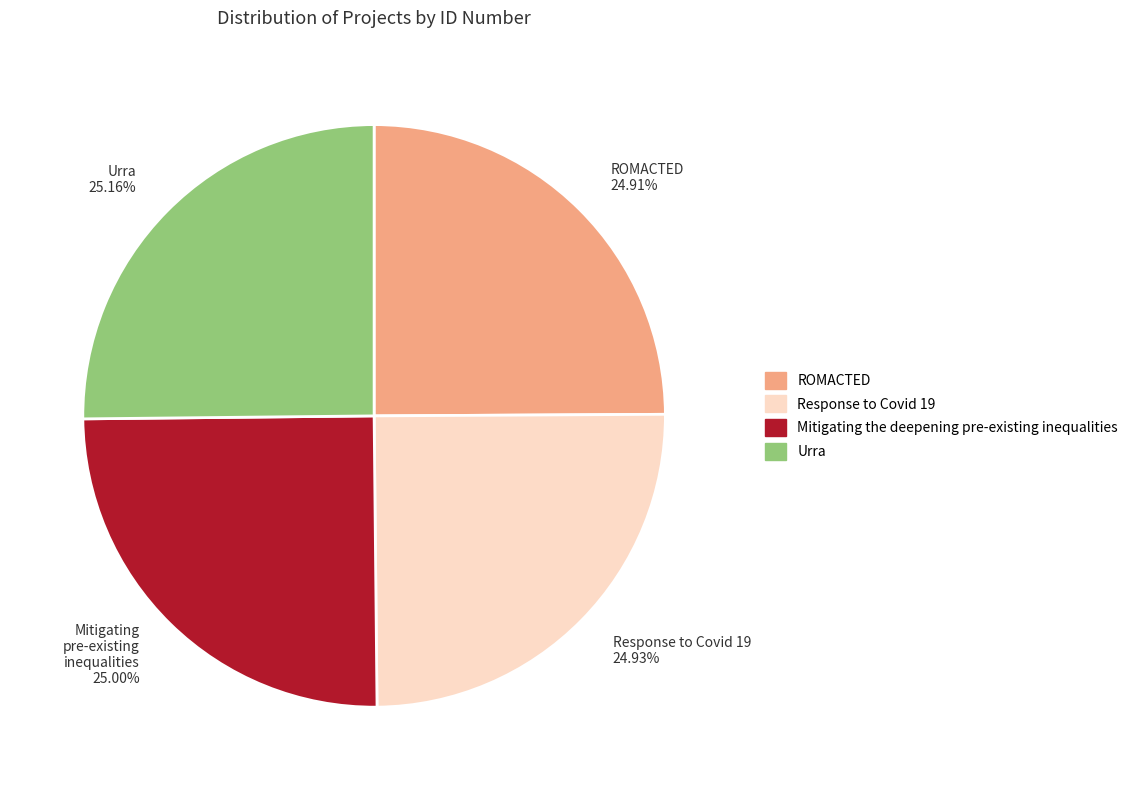

Combined, do ROMACTED 24.91% and Urra 25.16% account for over 50%?

Yes